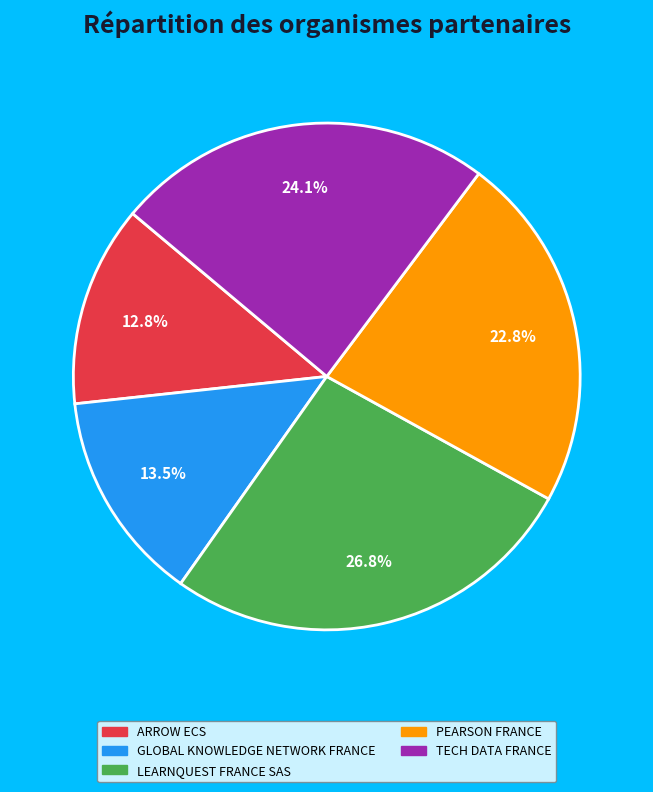

To the nearest percent, what percentage of the pie is TECH DATA FRANCE?

24%